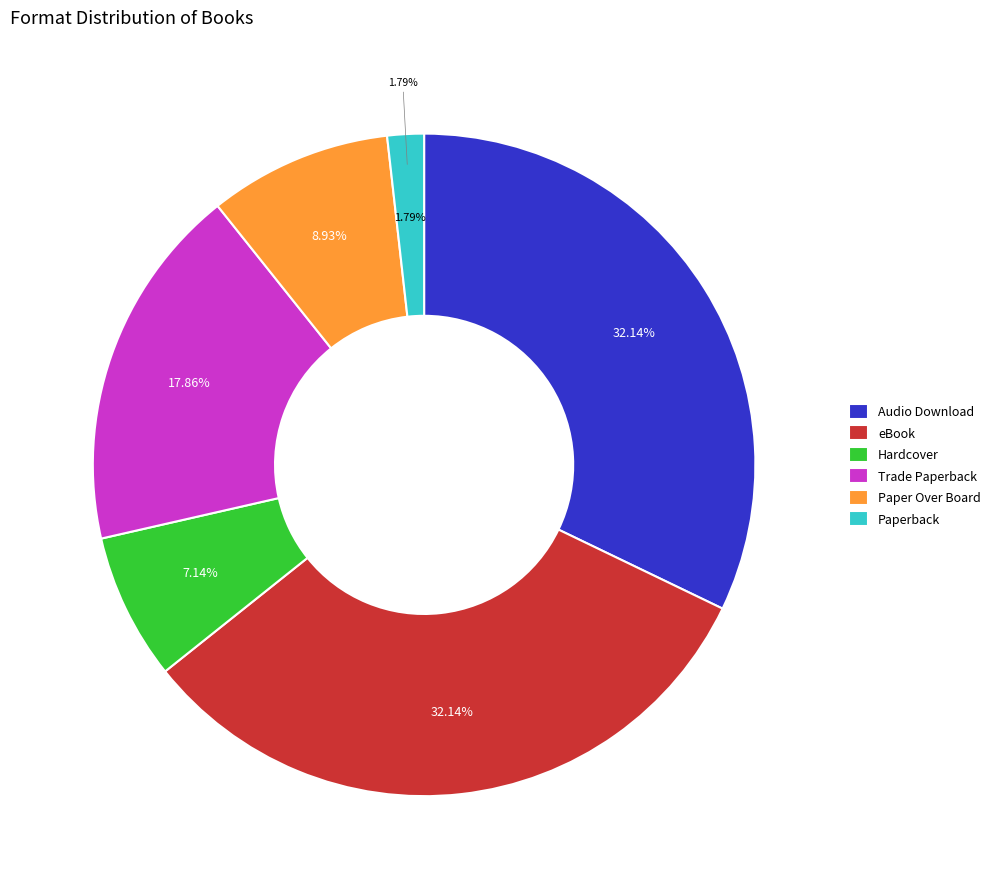

The Audio Download slice represents 19% of the pie. True or false?

False